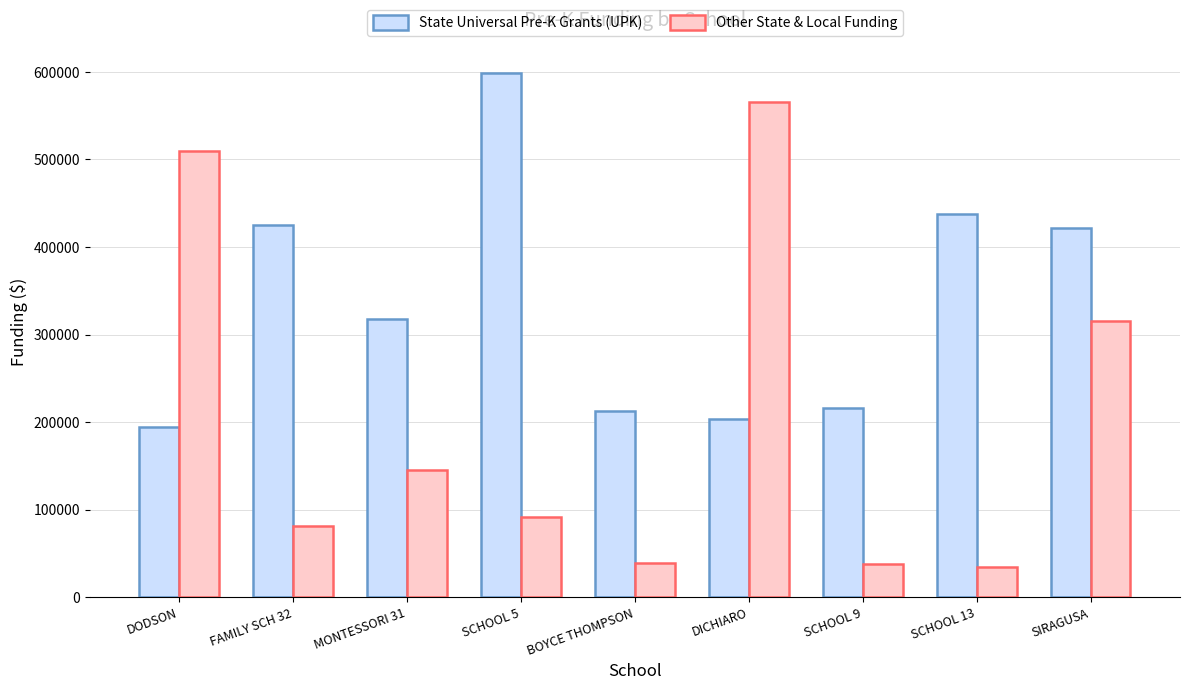

What is the difference between the State Universal Pre-K Grants (UPK) values at FAMILY SCH 32 and MONTESSORI 31?

106655